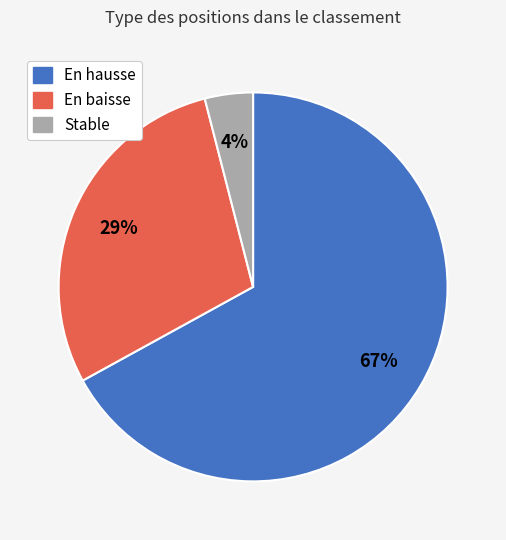

Is there a majority slice in this chart?

Yes